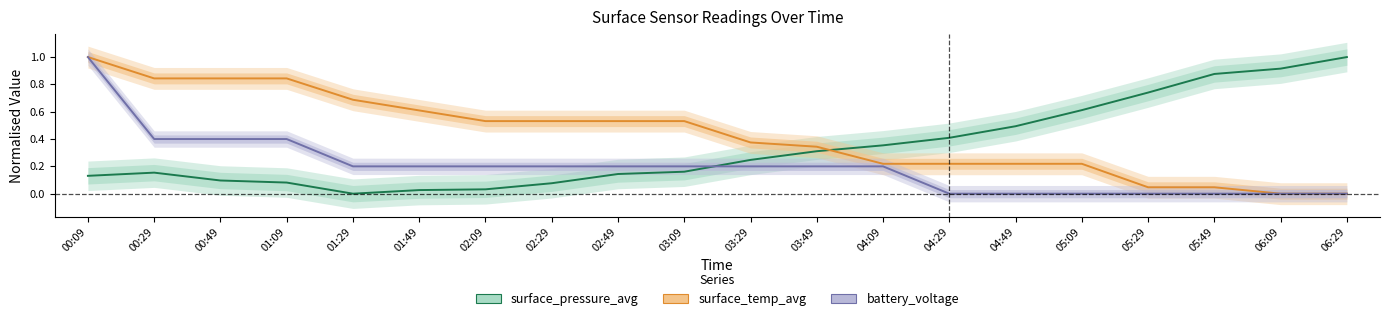

The battery_voltage series shows 0.4 at 01:09. True or false?

True